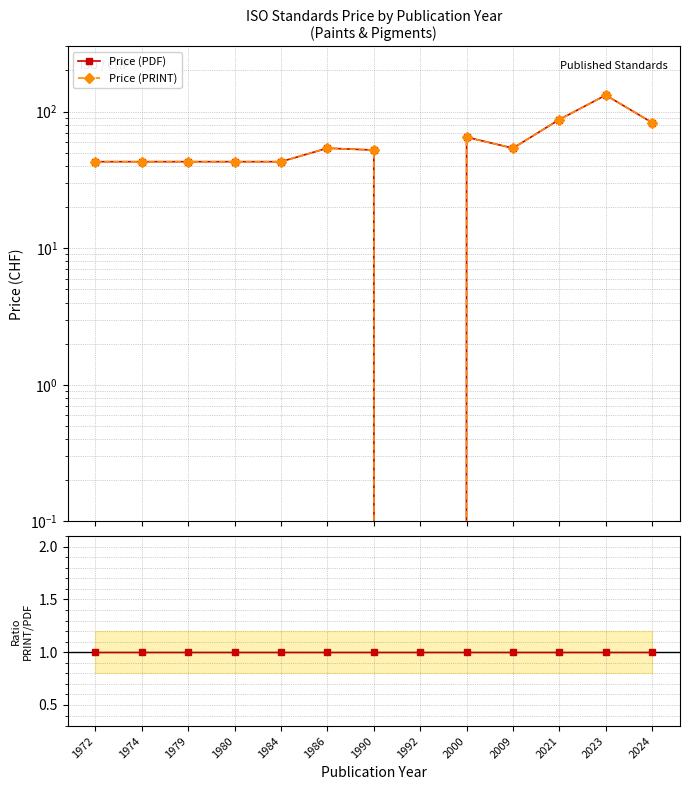

How many times do PRINT / PDF and Price (PDF) cross each other?

2